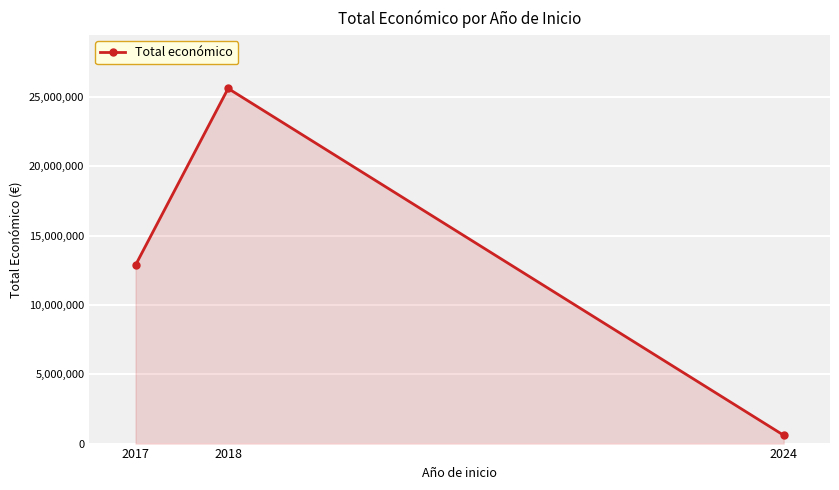

Count the number of categories in the chart.

3